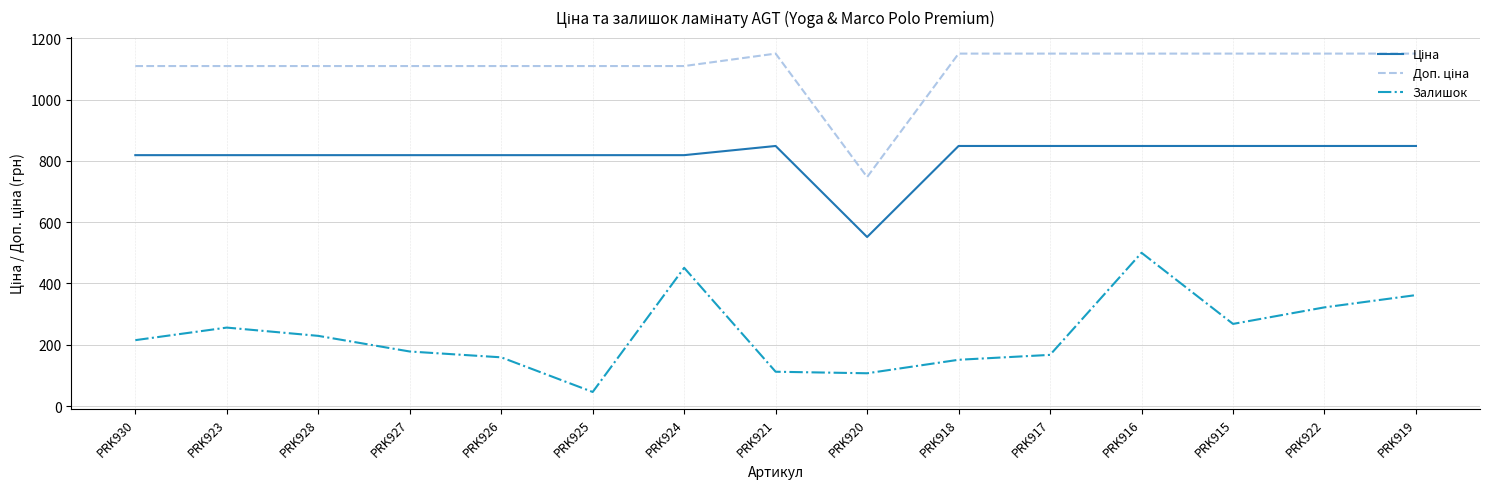

Is it true that Залишок equals 885.3 at PRK916?

False